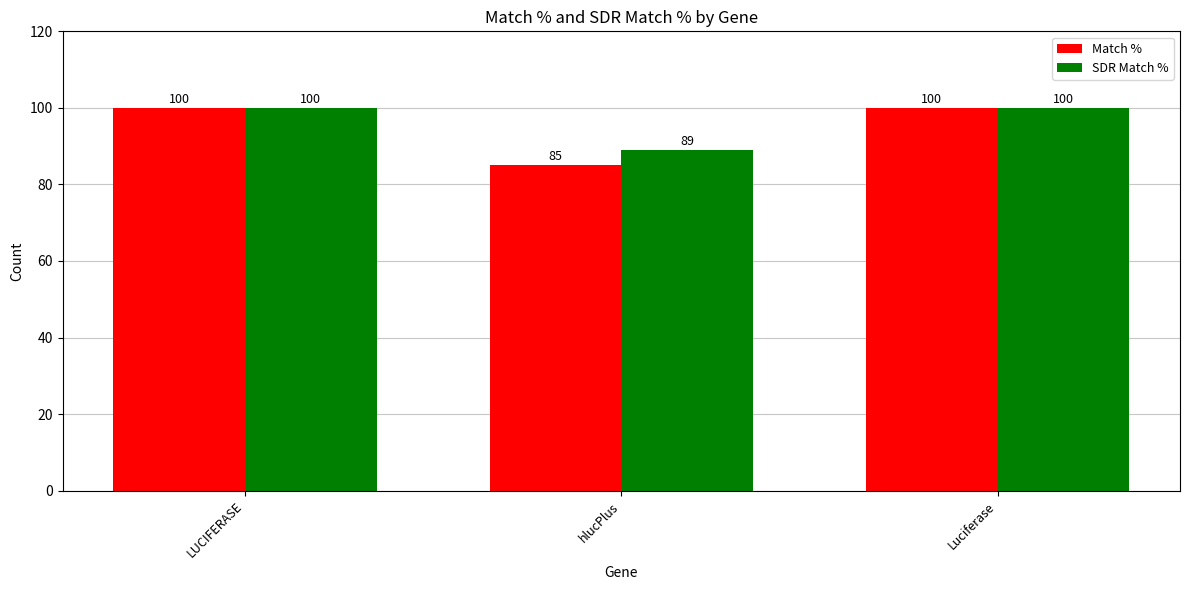

What is the average value of the Match % series?

95